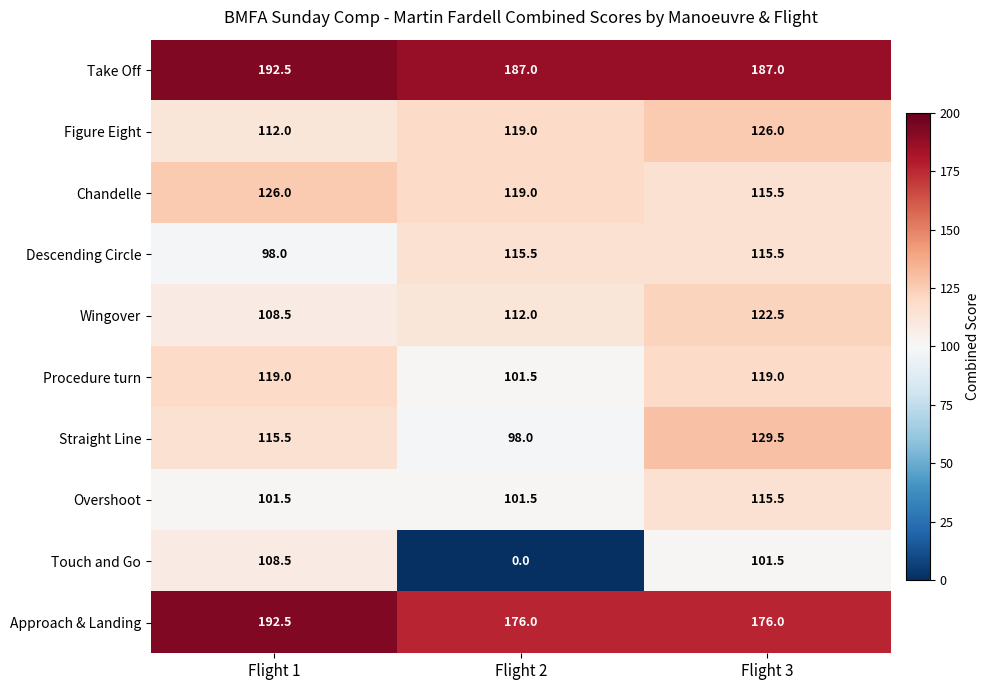

Is it true that Straight Line equals 115.5 at Flight 1?

True